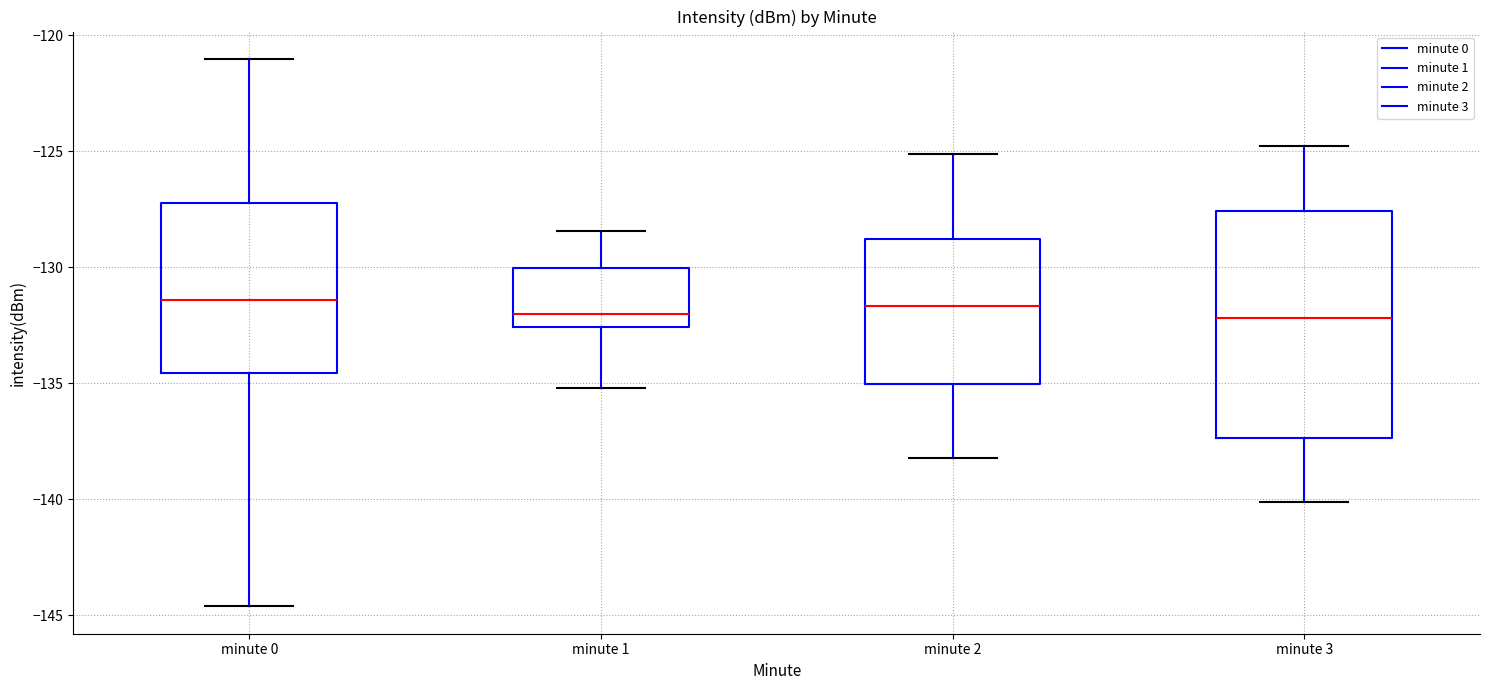

Reading left to right, read every box against the y-axis: the position of its median line, the range the box covers, and the ends of its whiskers. The values are not printed on the chart, so give them approximately, as read against the axis.

minute 0: median -131.5, box -134.5 to -127.0, whiskers -144.5 to -121.0
minute 1: median -132.0, box -132.5 to -130.0, whiskers -135.0 to -128.5
minute 2: median -131.5, box -135.0 to -129.0, whiskers -138.0 to -125.0
minute 3: median -132.0, box -137.5 to -127.5, whiskers -140.0 to -125.0